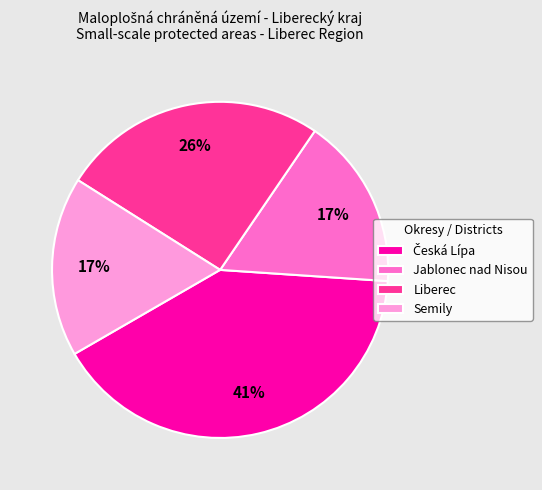

To the nearest percent, what is the average slice percentage?

25%